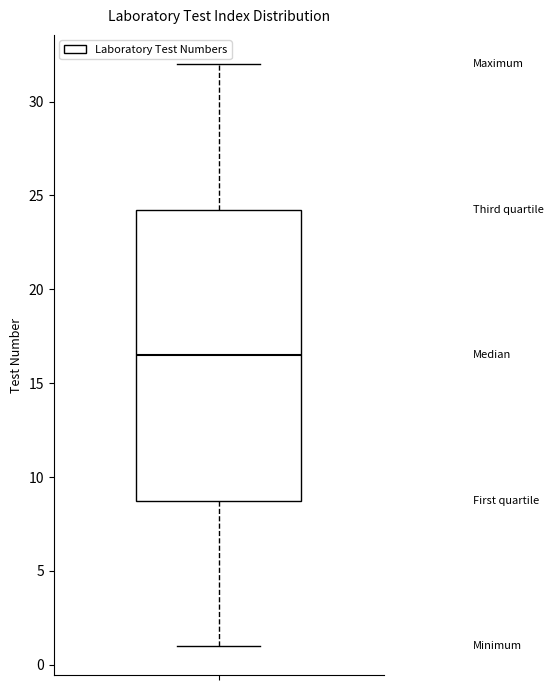

Transcribe this box plot: give where the median line is, the range the box spans, and where the two whiskers end, as read against the y-axis. The values are not printed on the chart, so give them approximately, as read against the axis.

median 16.5, box 9.0 to 24.5, whiskers 1.0 to 32.0